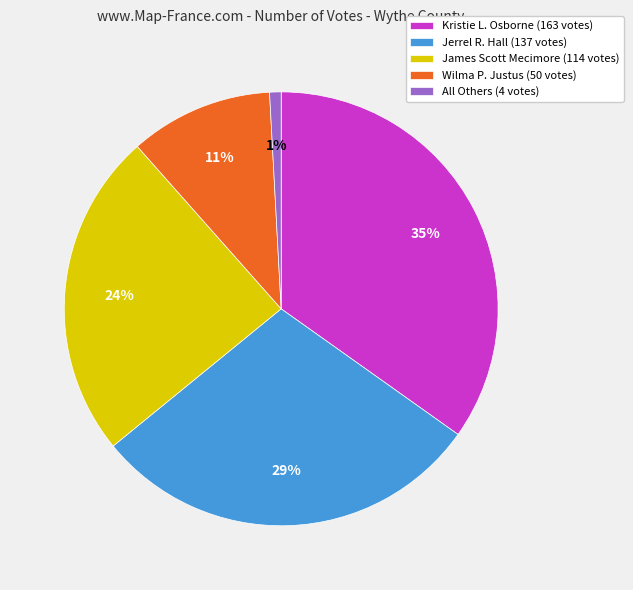

How many segments does this pie chart have?

5